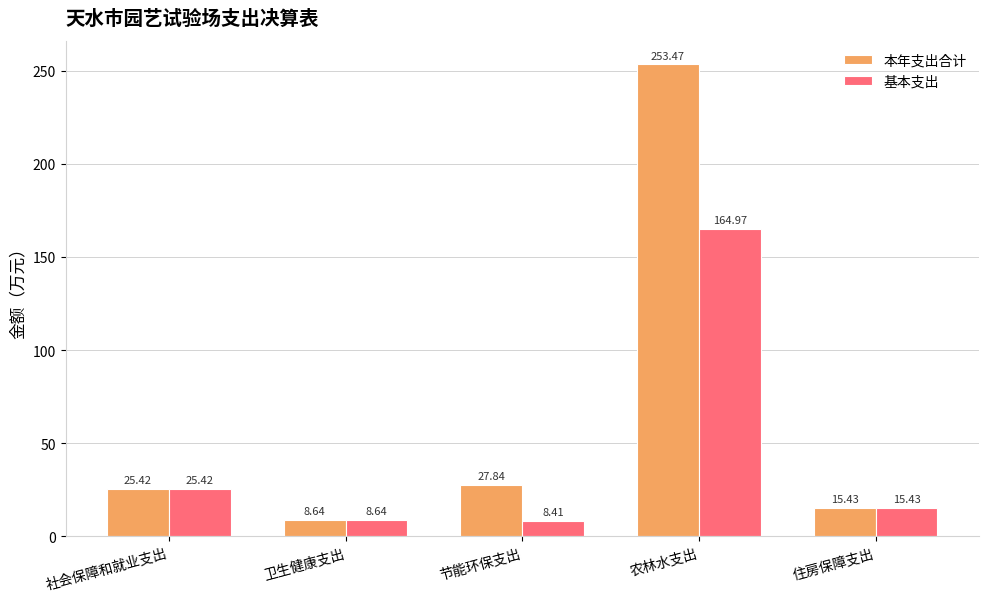

How many bars are there in each group?

2